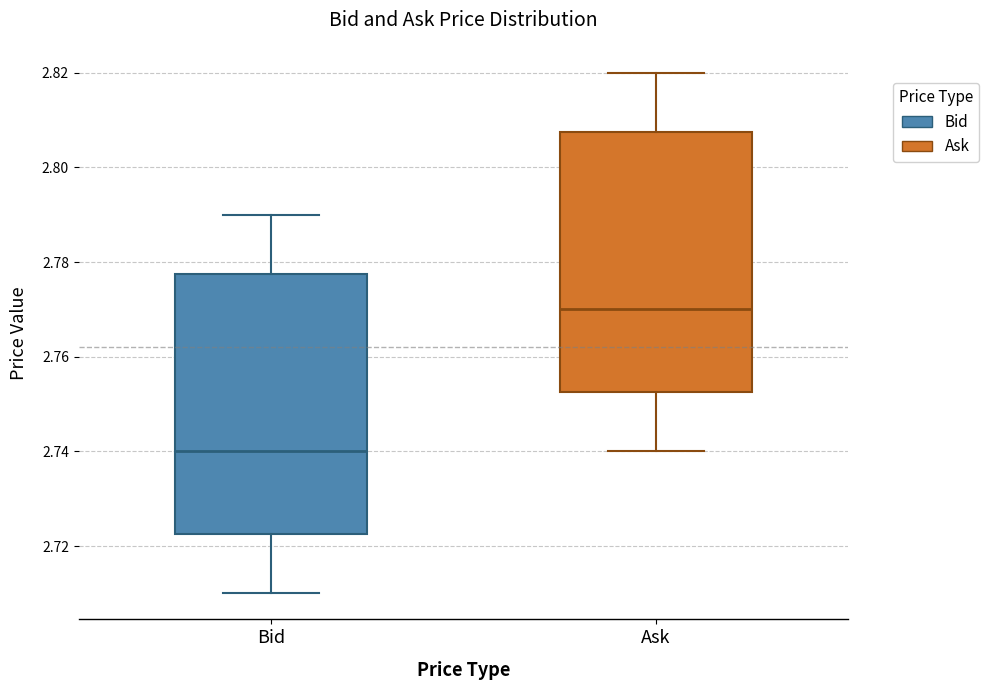

Which box's median line is the highest?

Ask